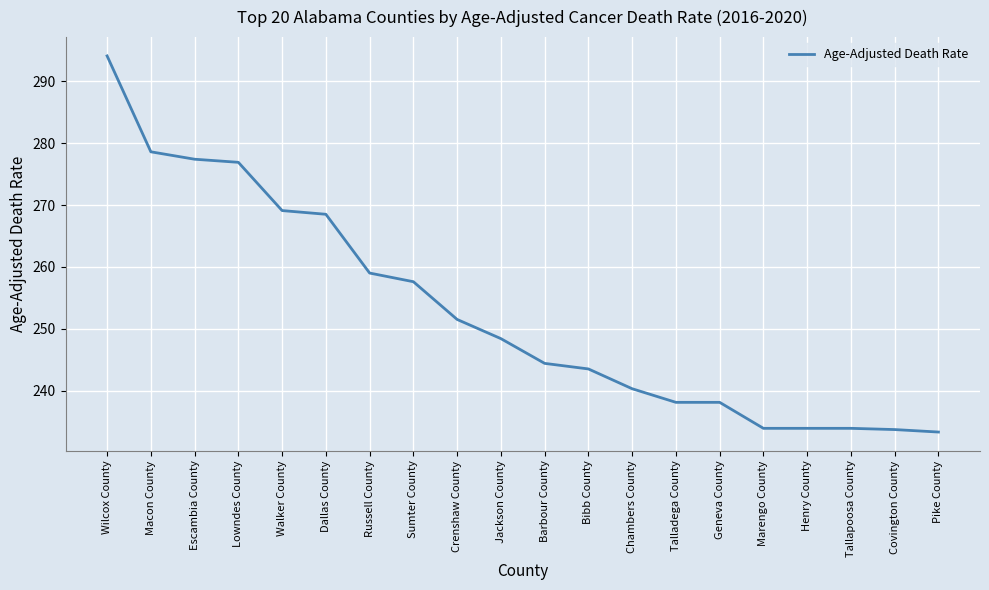

What is the sum of the values at Crenshaw County and Macon County?

530.1